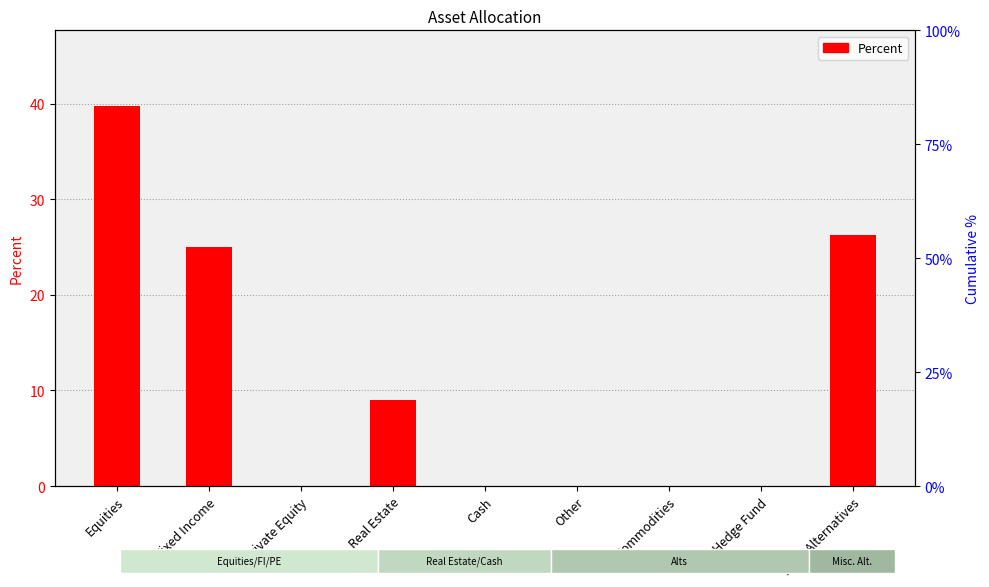

Rank the categories by value from highest to lowest.

Equities, Misc. Alternatives, Fixed Income, Real Estate, Private Equity, Cash, Other, Commodities, Hedge Fund